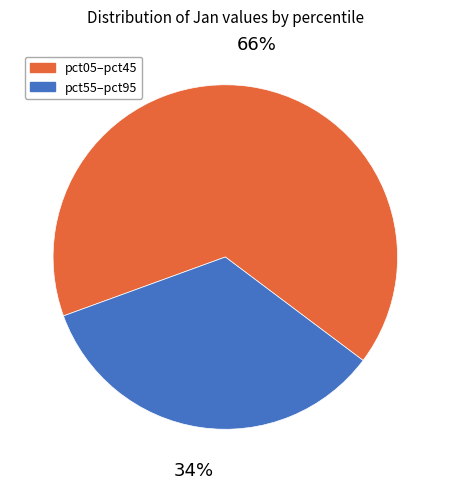

Count the number of slices in the pie.

2